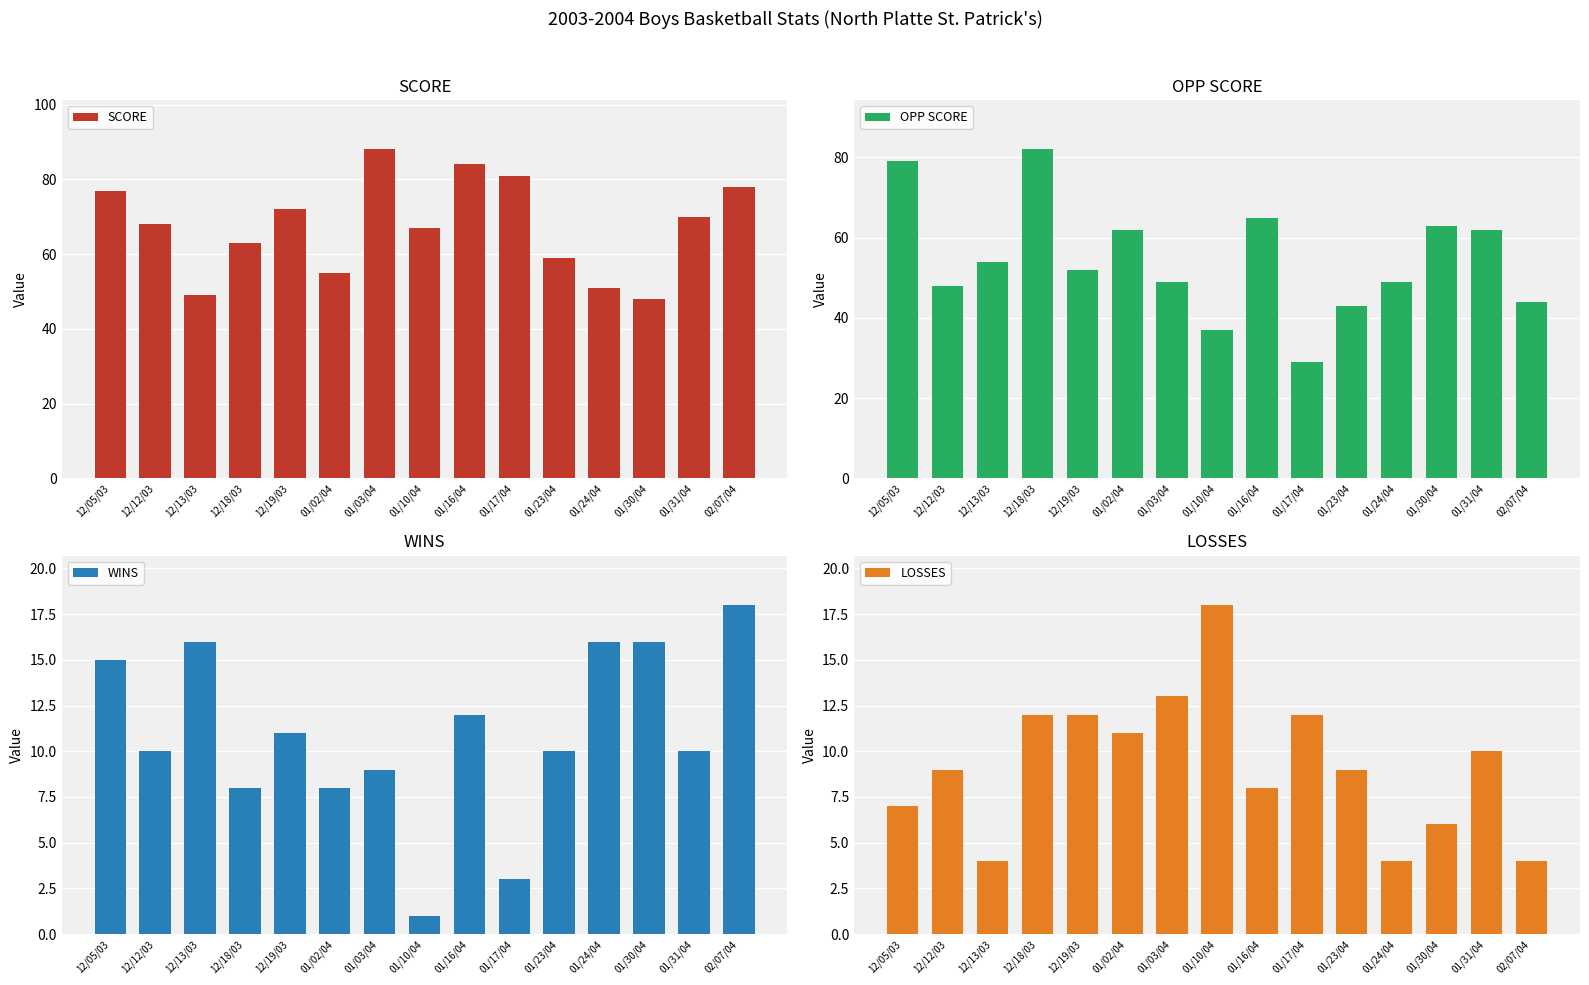

What is the difference between the maximum and minimum values in the WINS series?

17